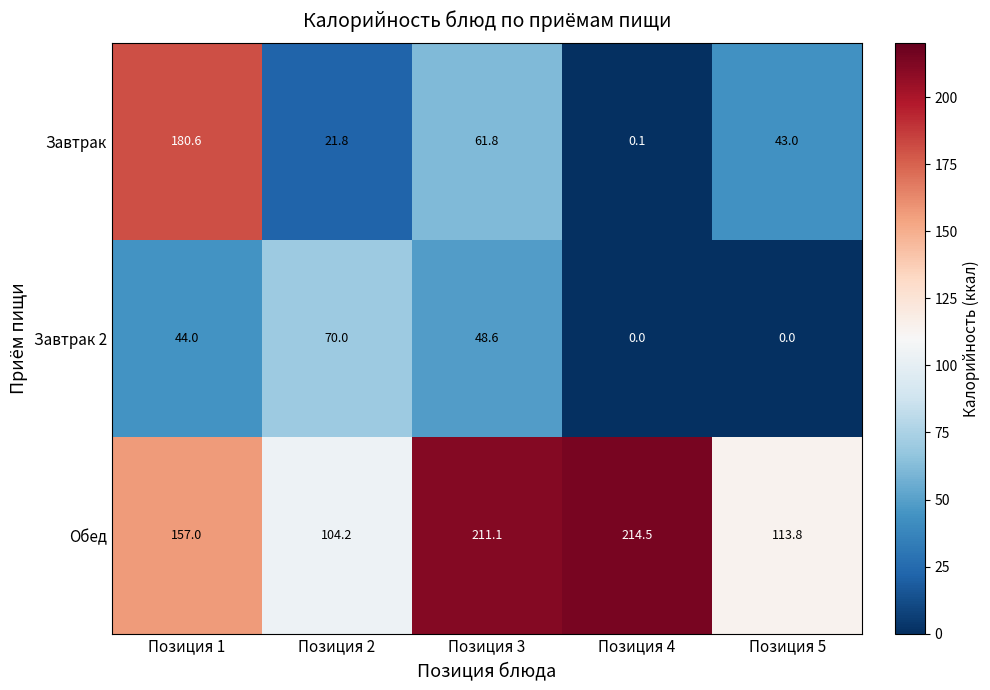

Is it true that Завтрак 2 equals 48.6 at Позиция 3?

True